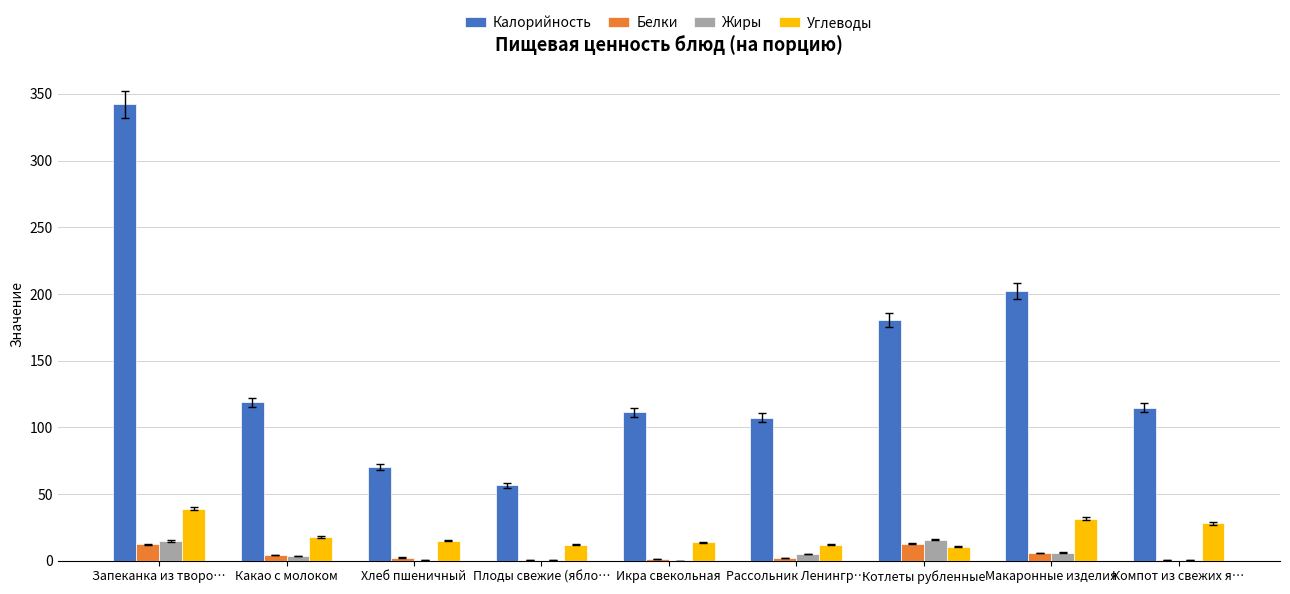

Between Икра свекольная and Котлеты рубленные, which series saw the biggest shift?

Калорийность